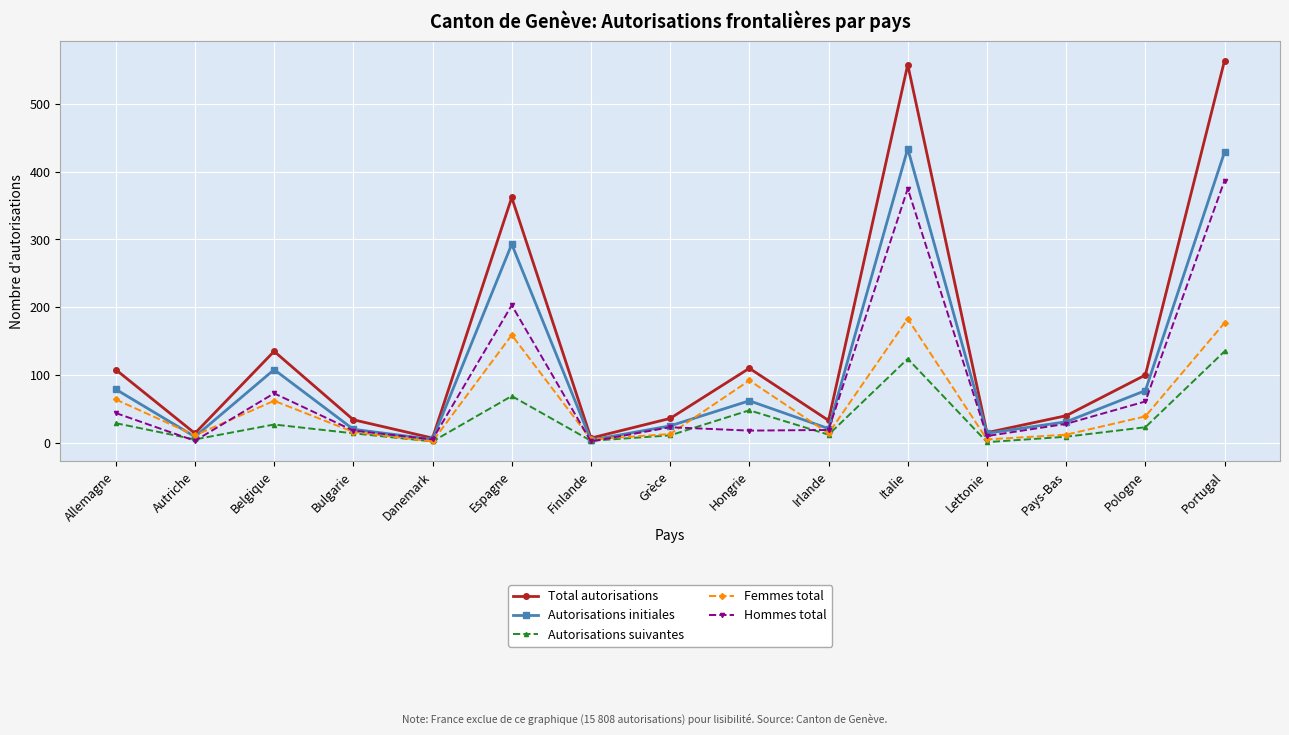

How many lines are shown in the chart?

5